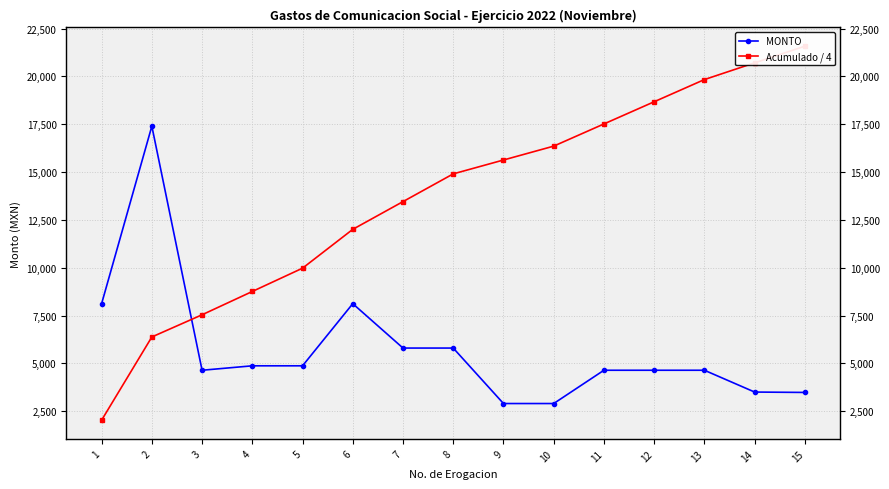

How many lines are shown in the chart?

2